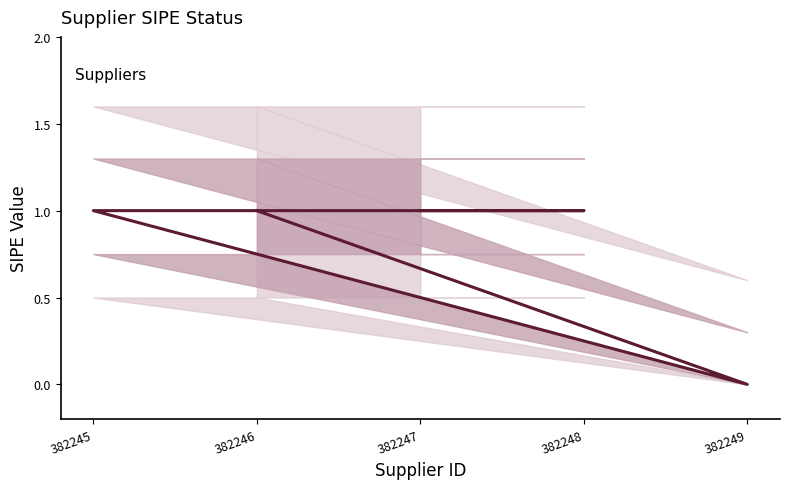

How many distinct data groups are displayed?

1